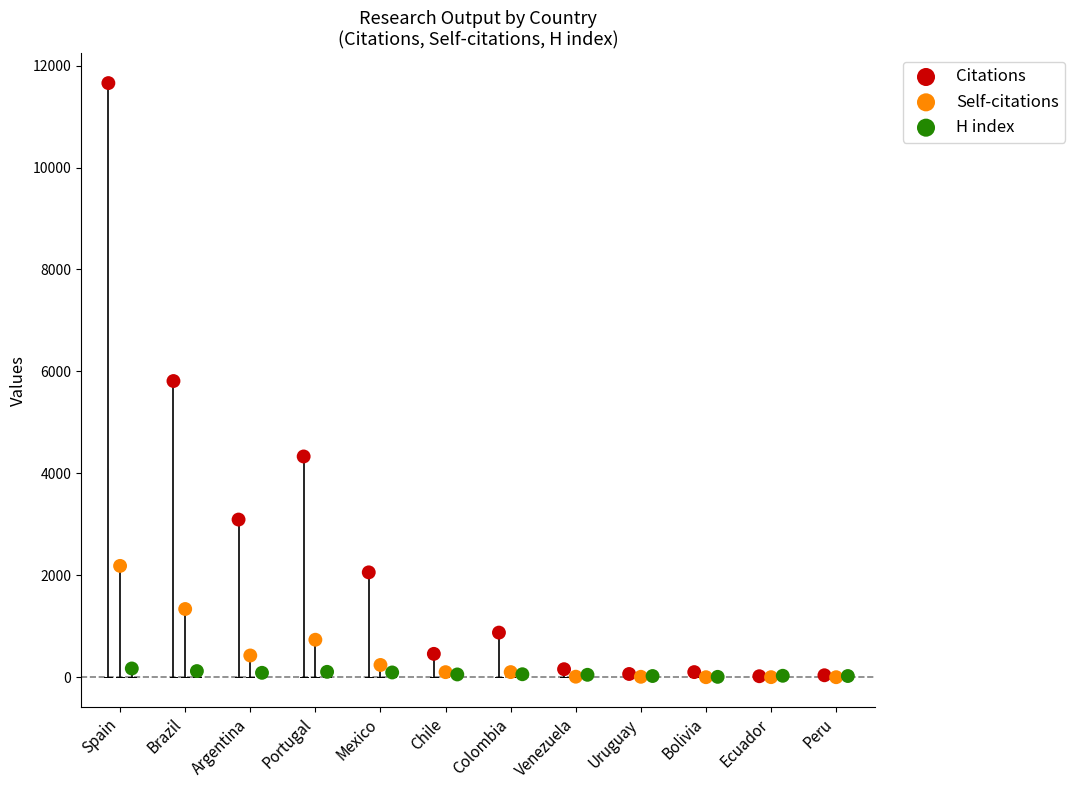

Which series has the widest spread of Y values?

Citations